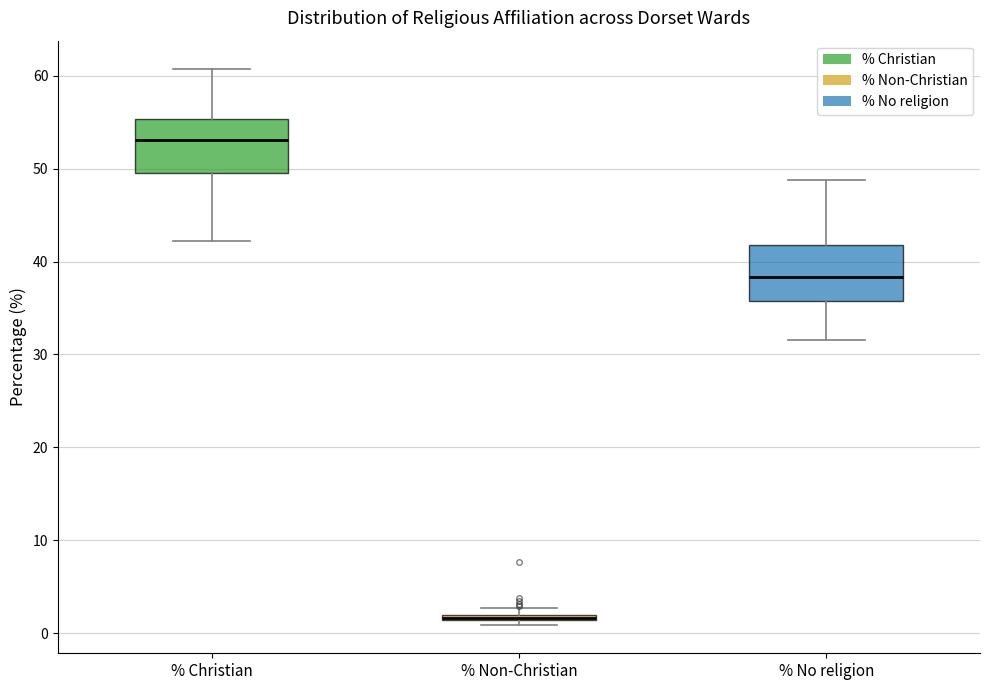

Where is the upper edge of the box for % Christian on the y-axis? The values are not printed on the chart, so give them approximately, as read against the axis.

55